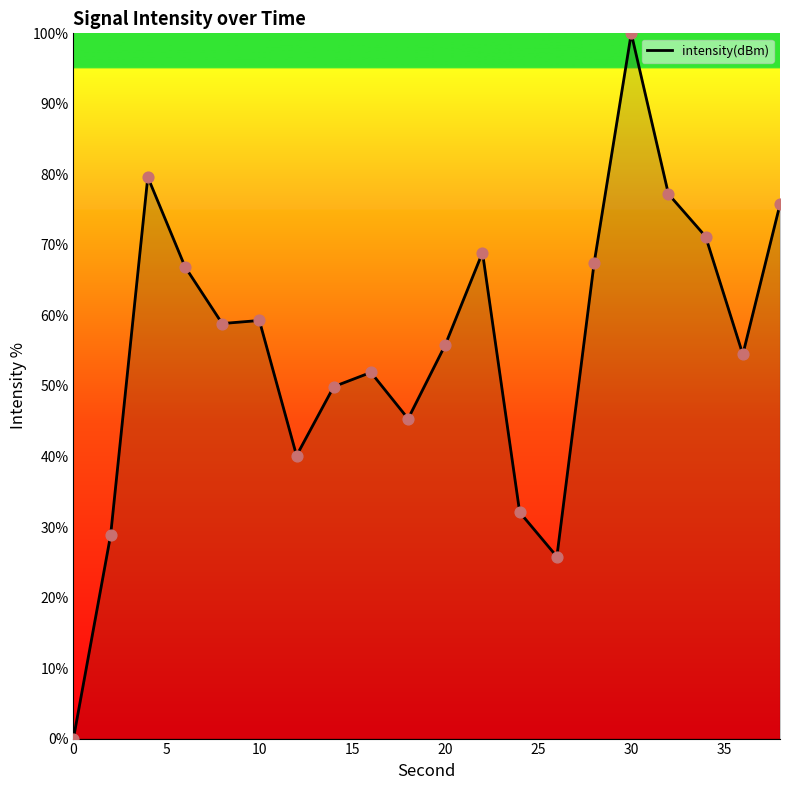

What is the maximum value shown in the chart?

100.0